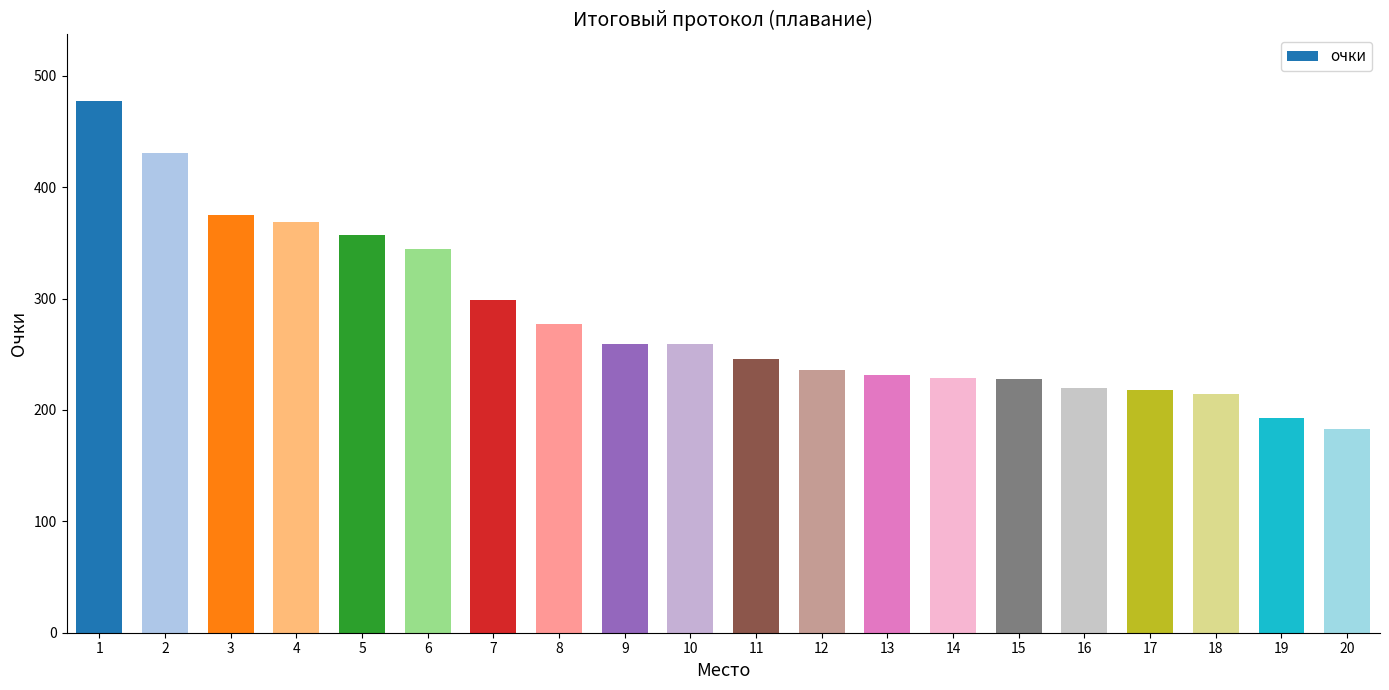

What is the change in value from 8 to 13?

-46